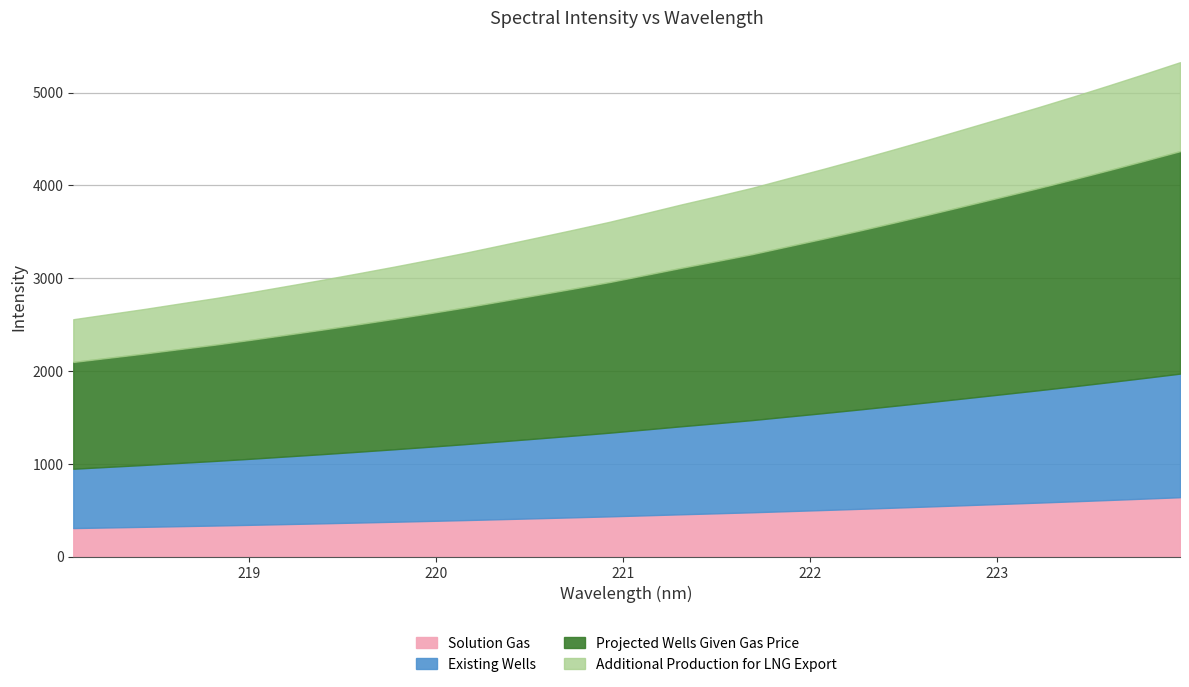

How many distinct data groups are displayed?

1